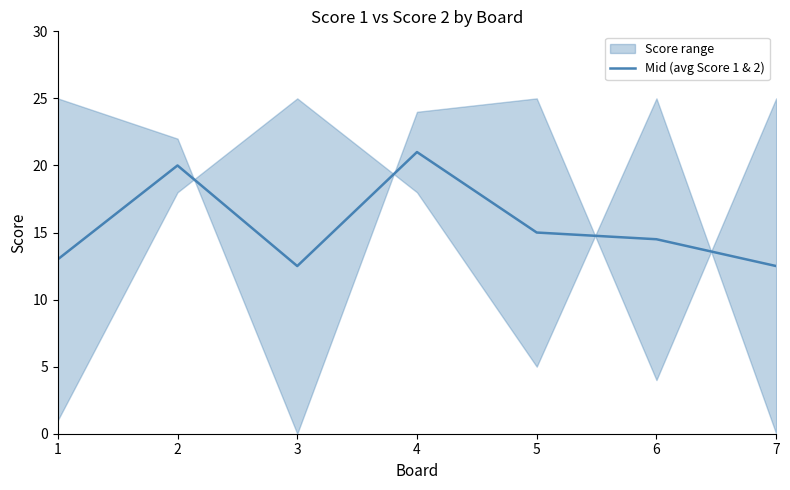

Where is the data nearest to the value 16?

5